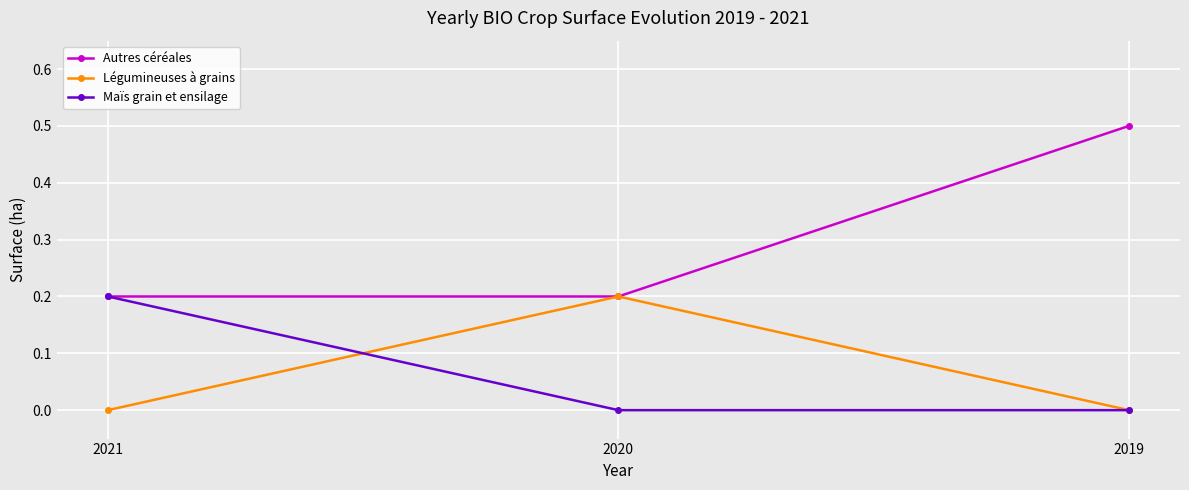

What is the total value across all series at 2021?

0.4